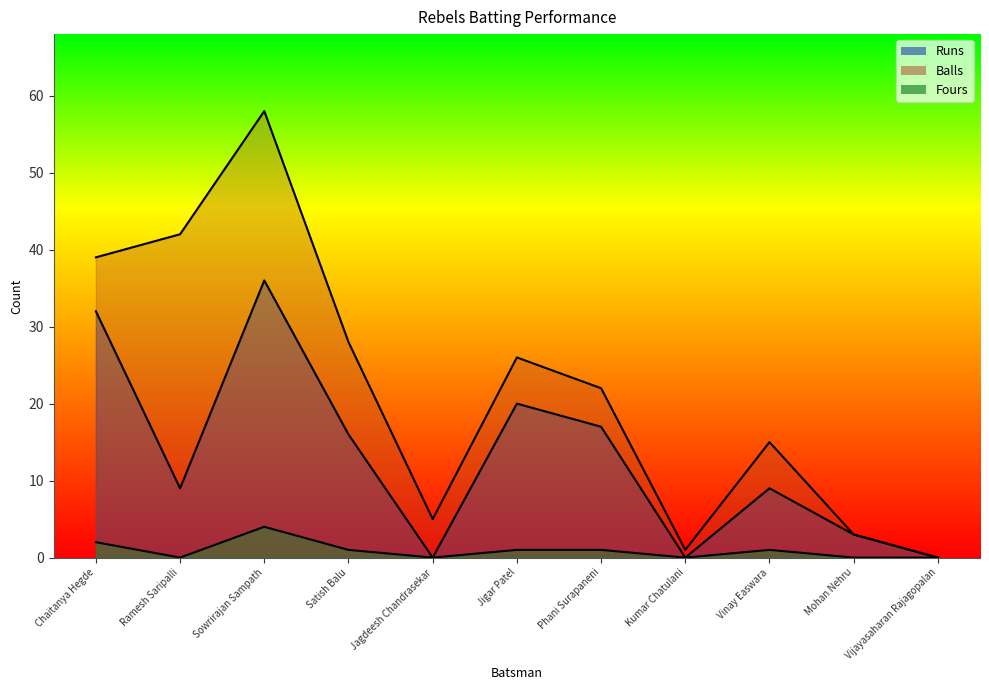

True or false: Fours and Runs intersect in this chart.

False